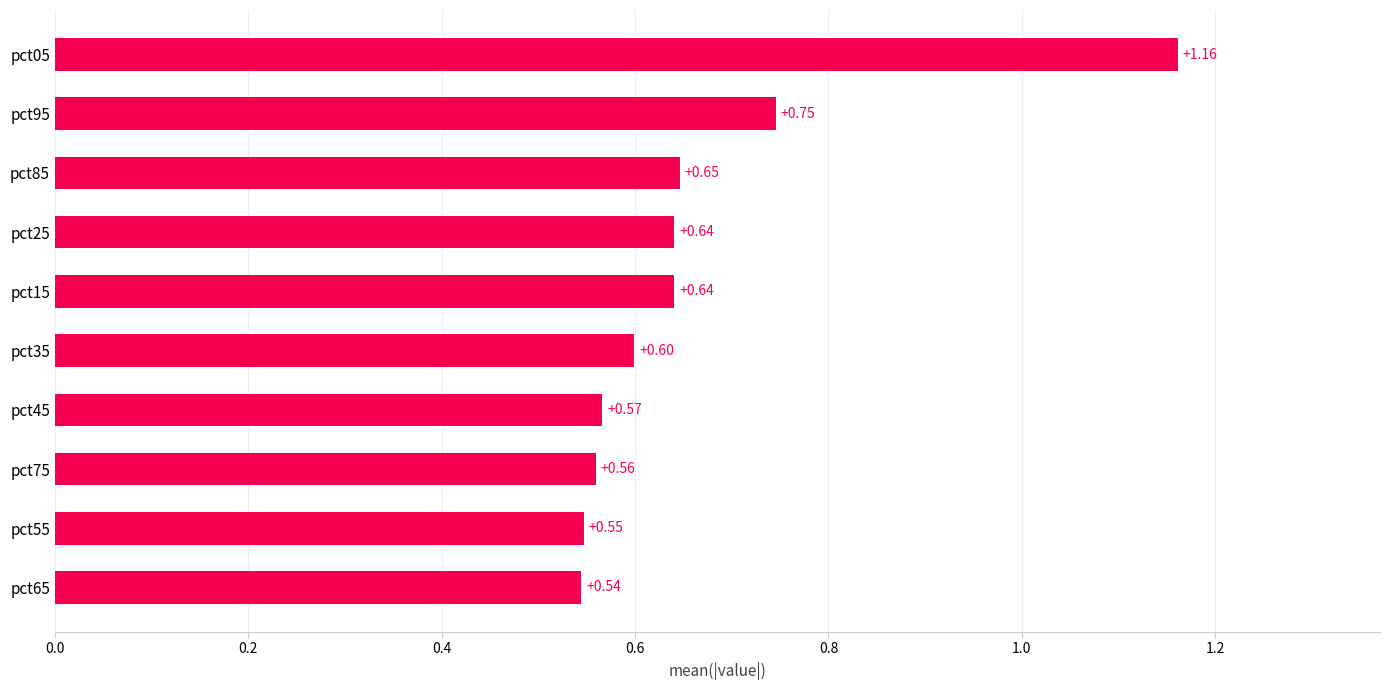

What is the change in value from pct55 to pct05?

+0.6